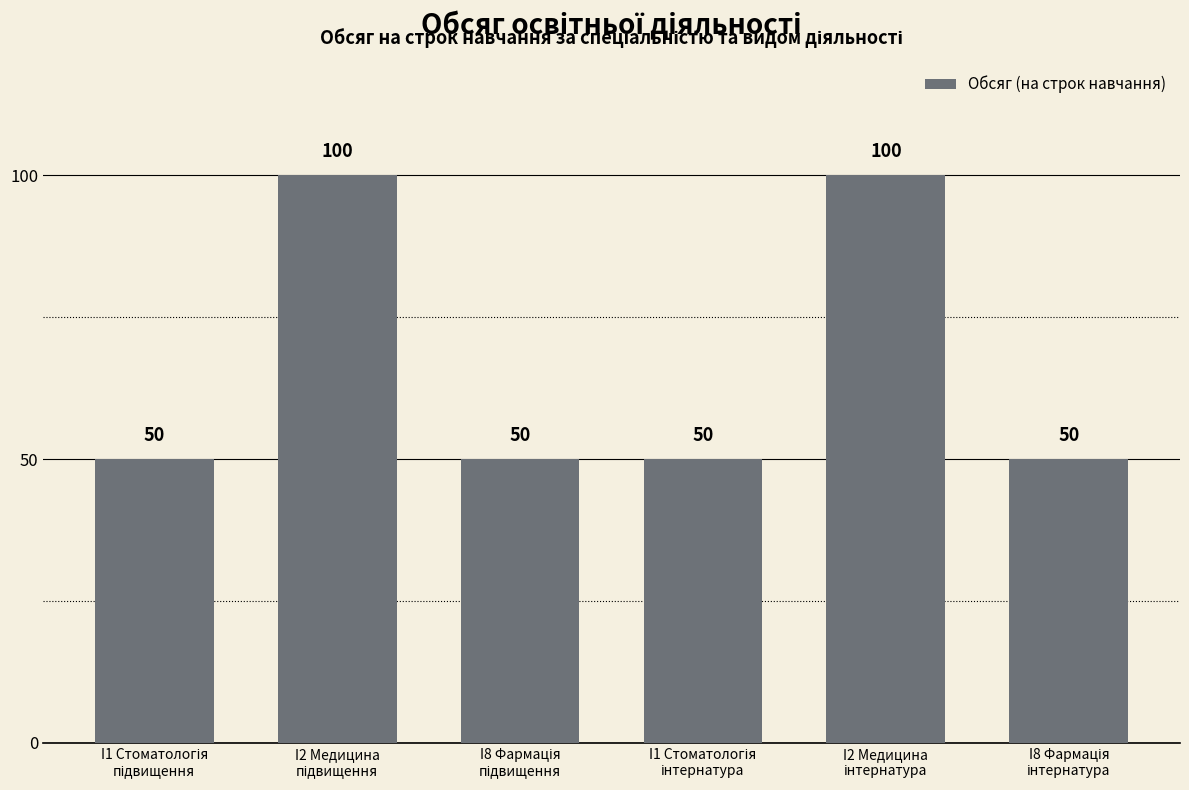

Reading left to right, extract all data points from this chart.

50	100	50	50	100	50